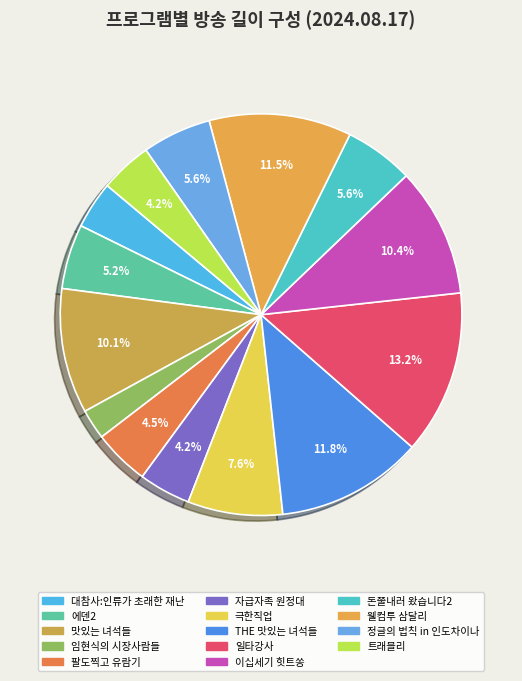

How many slices are in this pie chart?

14